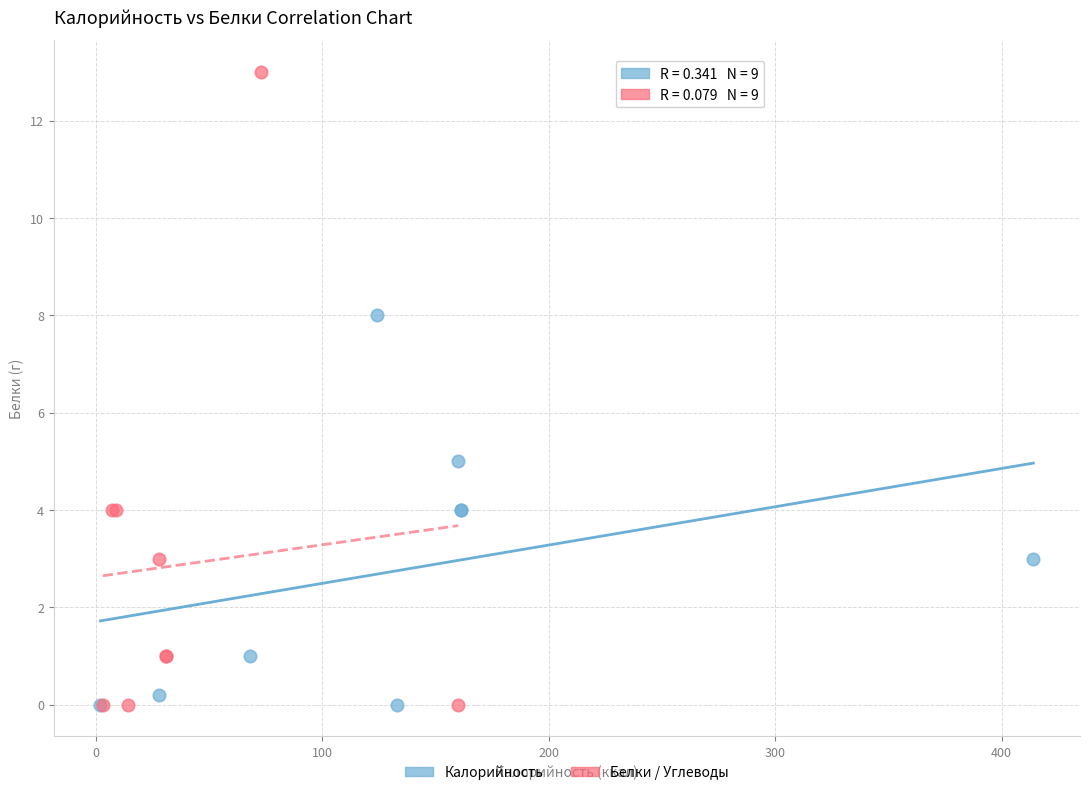

Which series has the widest spread of Y values?

Белки / Углеводы